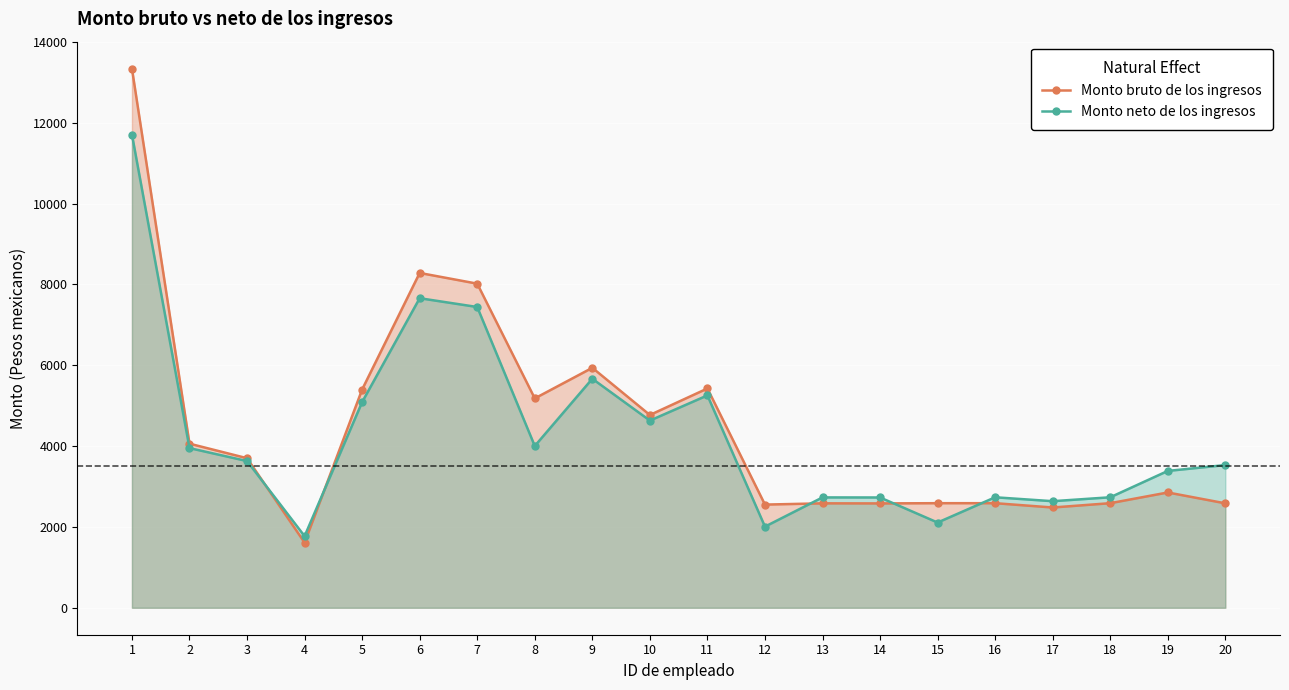

Reading left to right, list all the values displayed in this chart.

Monto bruto de los ingresos: 1=13339.1	2=4060.0	3=3700.2	4=1612.0	5=5399.9	6=8283.8	7=8018.8	8=5180.0	9=5937.0	10=4769.4	11=5425.5	12=2552.8	13=2583.8	14=2581.9	15=2587.5	16=2587.5	17=2480.8	18=2587.5	19=2852.6	20=2583.9
Monto neto de los ingresos: 1=11708.9	2=3950.3	3=3629.6	4=1771.8	5=5089.7	6=7658.8	7=7441.4	8=4002.4	9=5666.2	10=4631.3	11=5254.7	12=2007.4	13=2730.2	14=2728.5	15=2108.6	16=2733.6	17=2636.7	18=2733.6	19=3385.7	20=3530.4